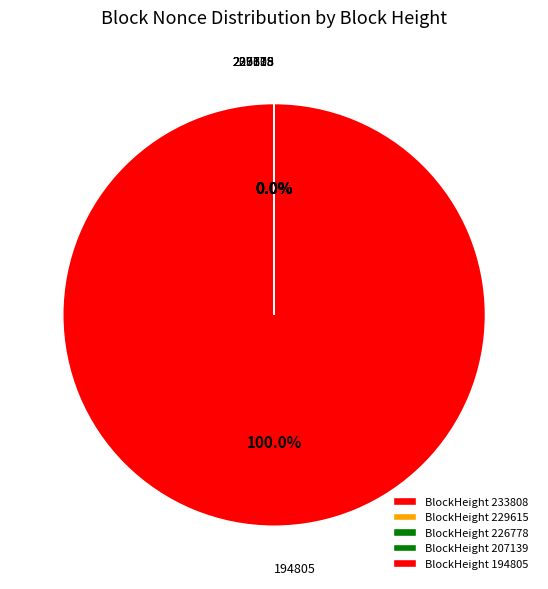

Is there a majority slice in this chart?

Yes